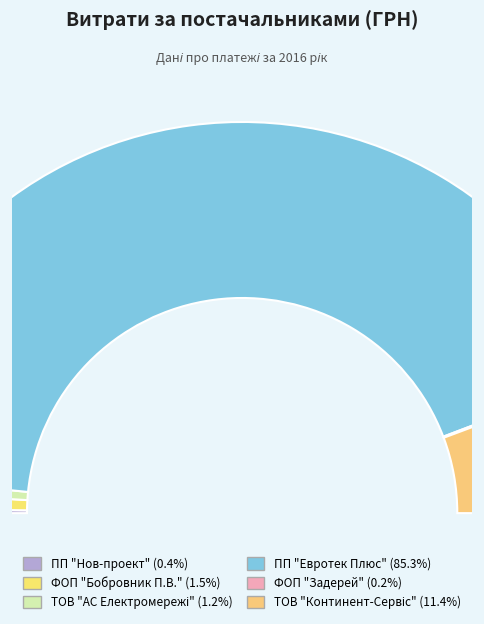

To the nearest percent, what portion does ФОП "Бобровник П.В." represent?

2%